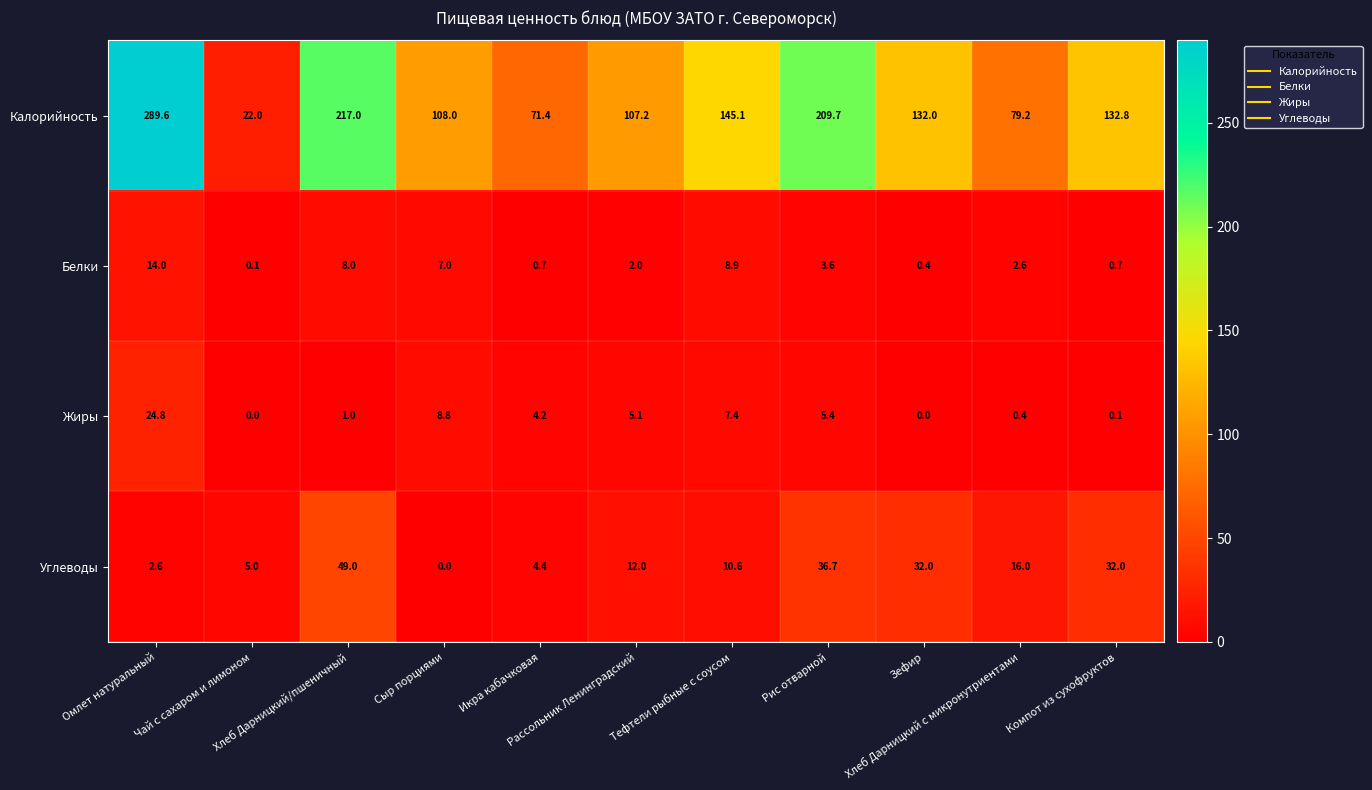

List the series in order of their peak value, lowest first.

Белки, Жиры, Углеводы, Калорийность